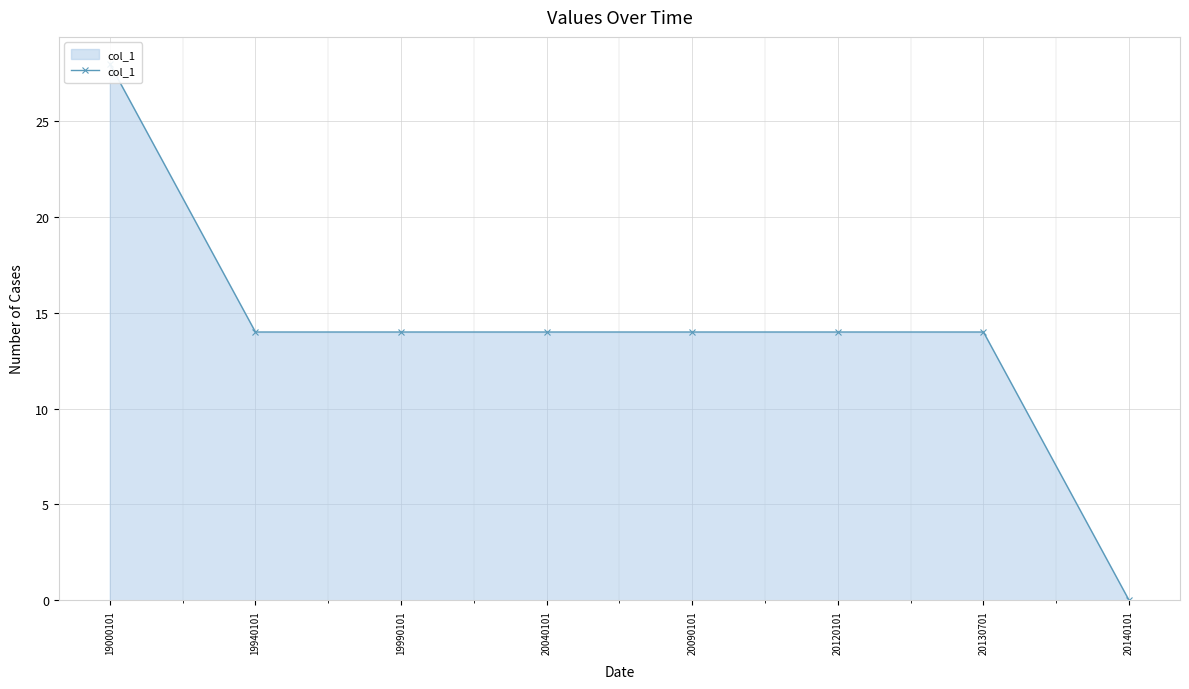

What is the average value?

14